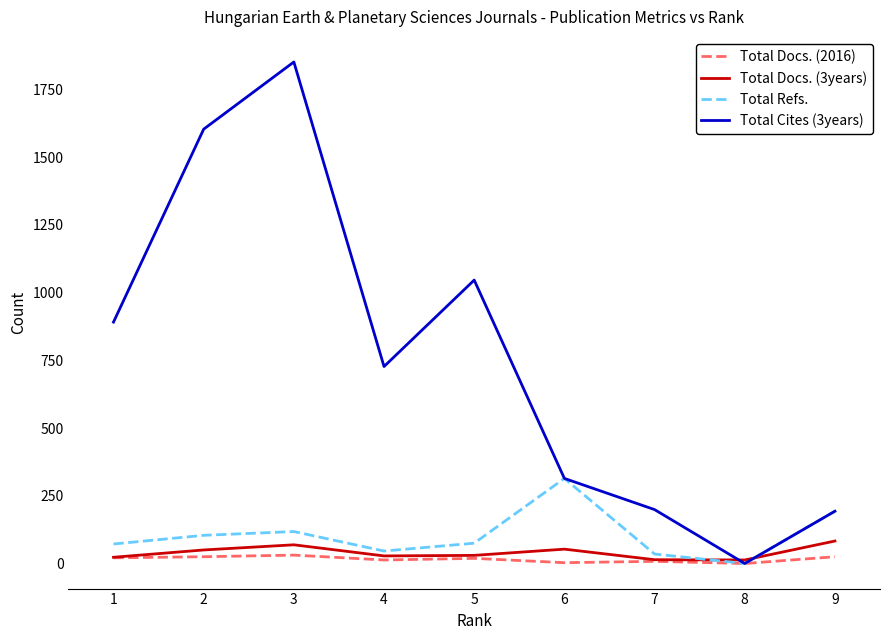

What is the difference between the maximum and minimum values in the Total Docs. (3years) series?

70